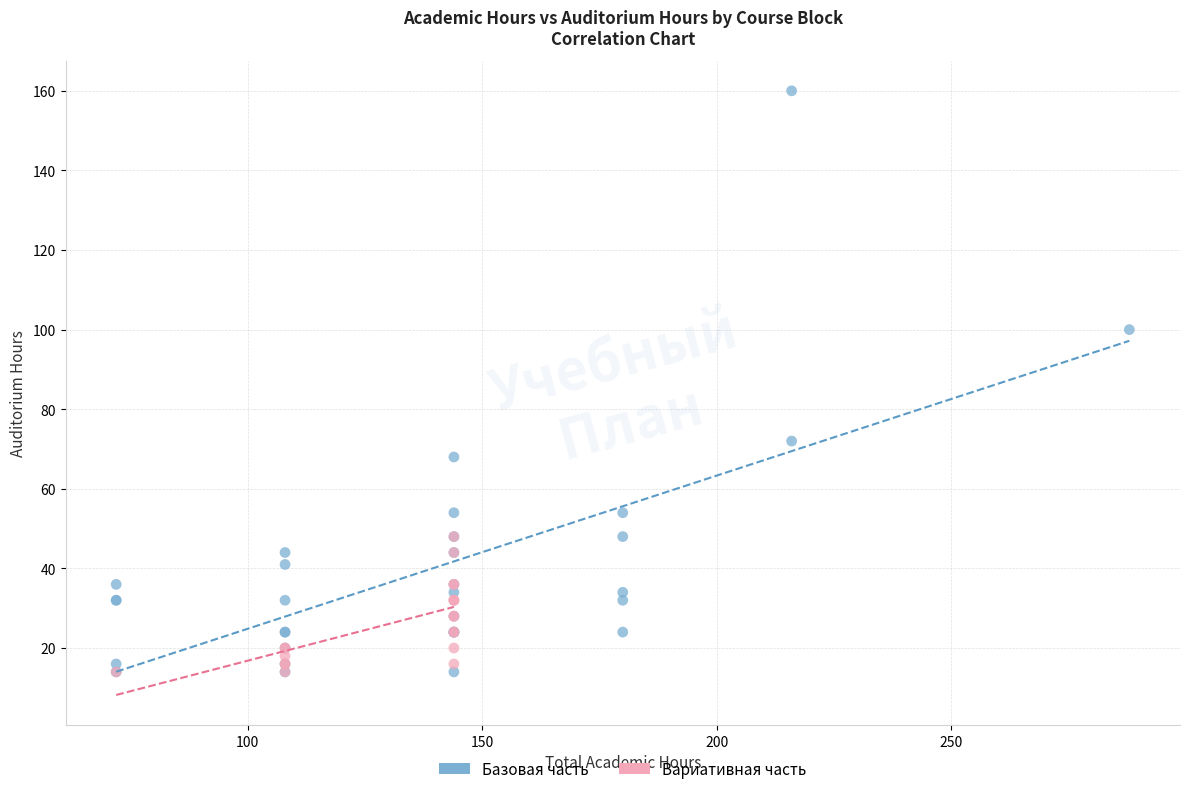

Which series has the widest spread of Y values?

Базовая часть